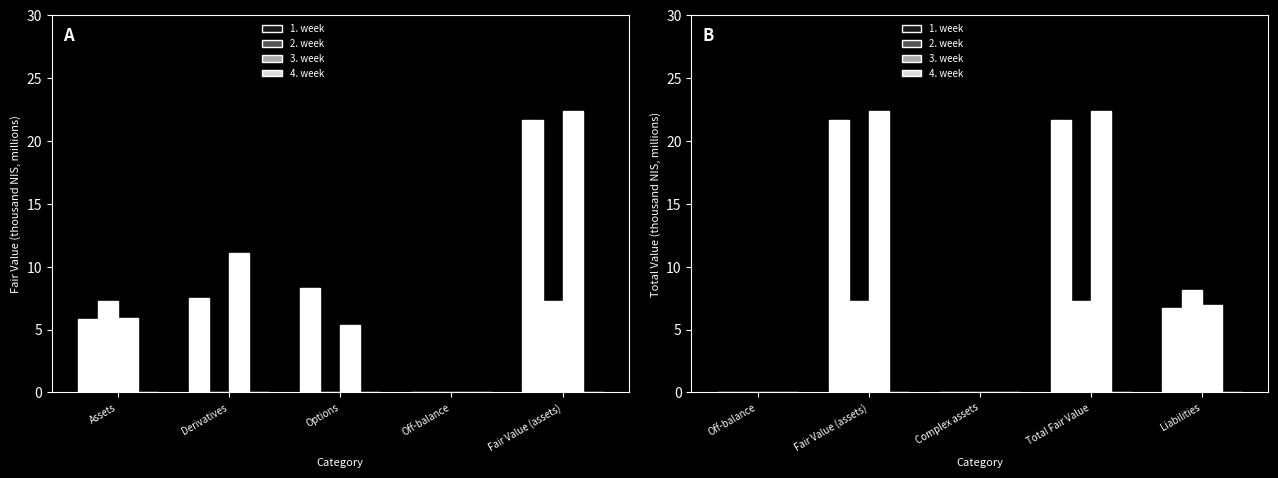

What is the sum of all 1. week values?

50.0